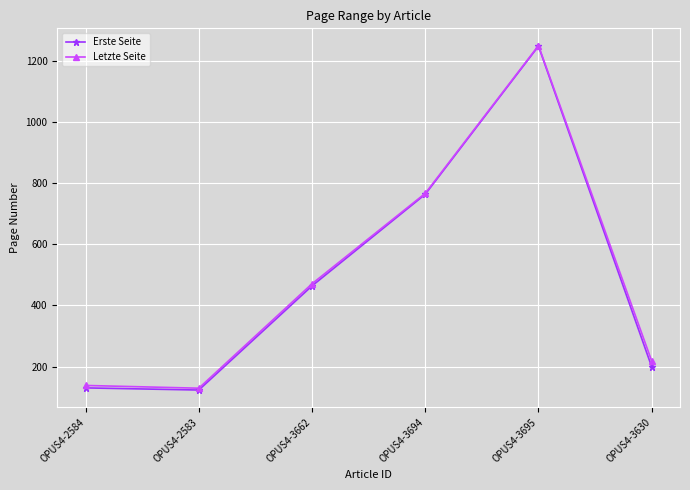

Reading left to right, list all the values displayed in this chart.

Erste Seite: 130	123	464	764	1249	199
Letzte Seite: 138	129	471	767	1251	218